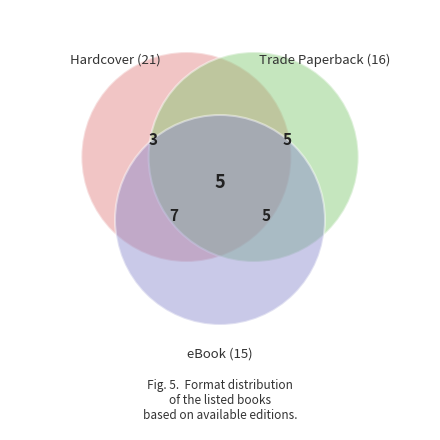

Does eBook represent more than half of the total?

No